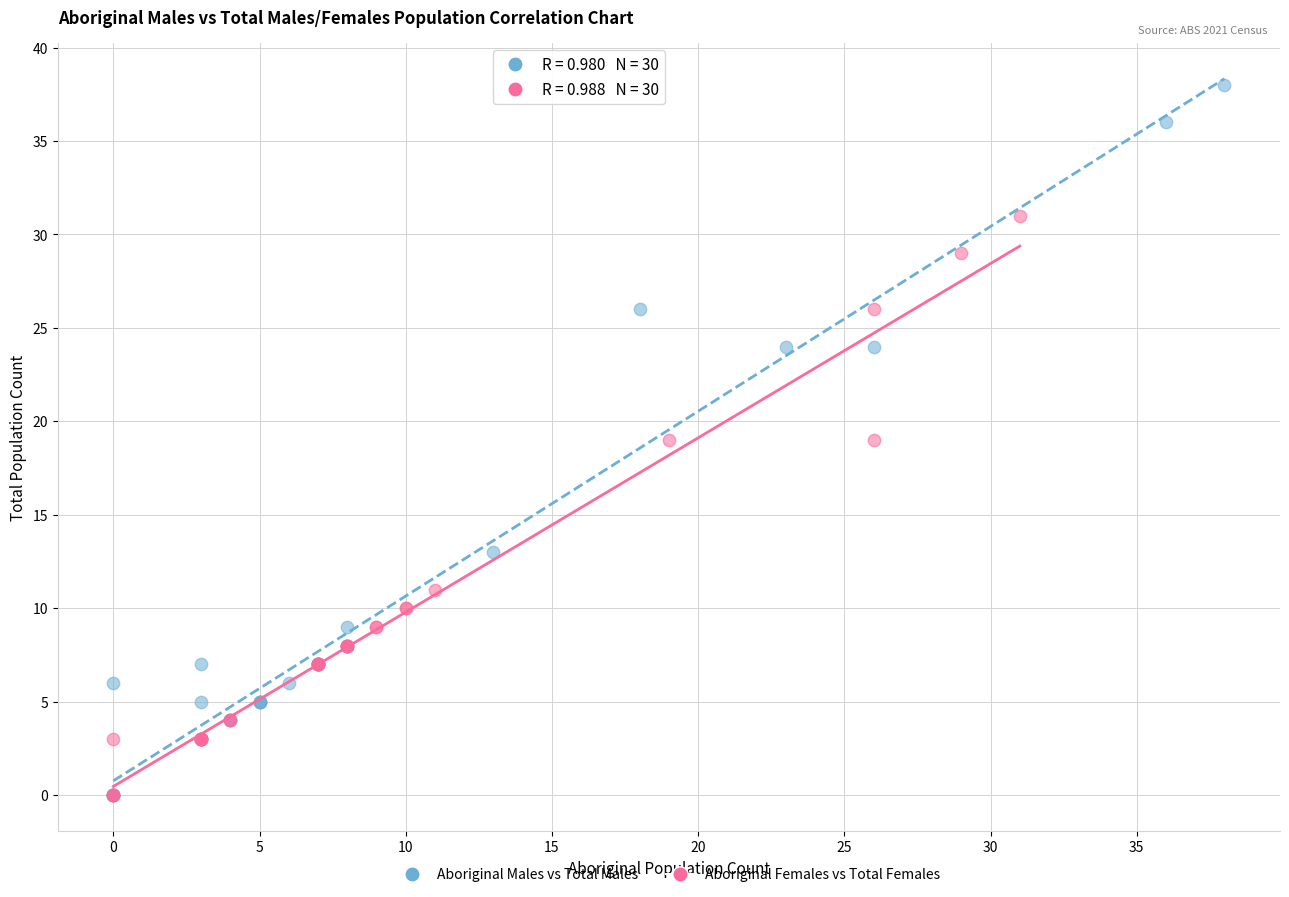

Which series has the largest Y range (max minus min)?

Aboriginal Males vs Total Males